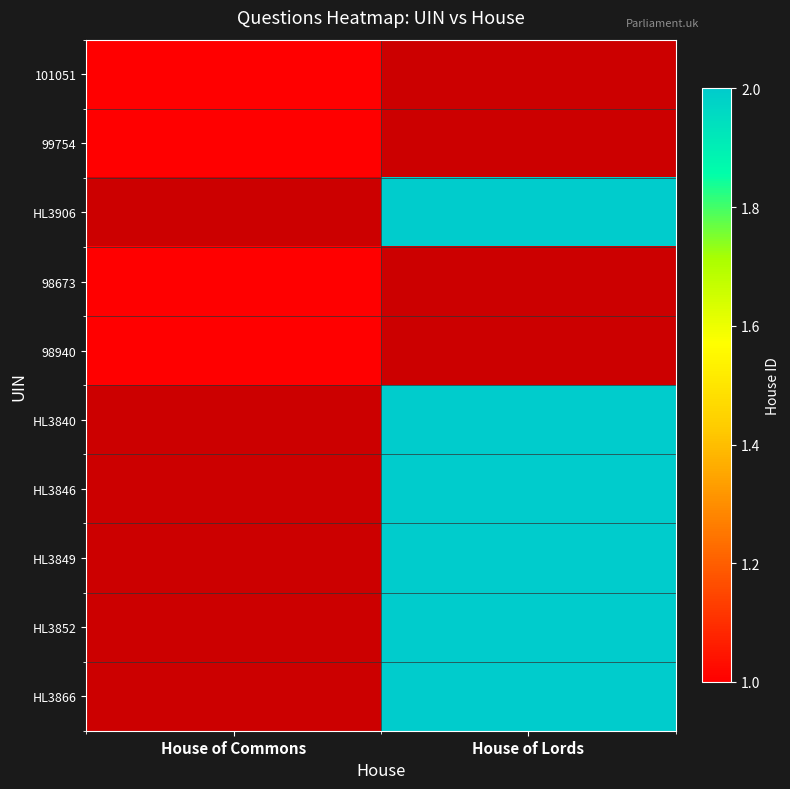

The 98940 series shows 0.4 at House of Commons. True or false?

False